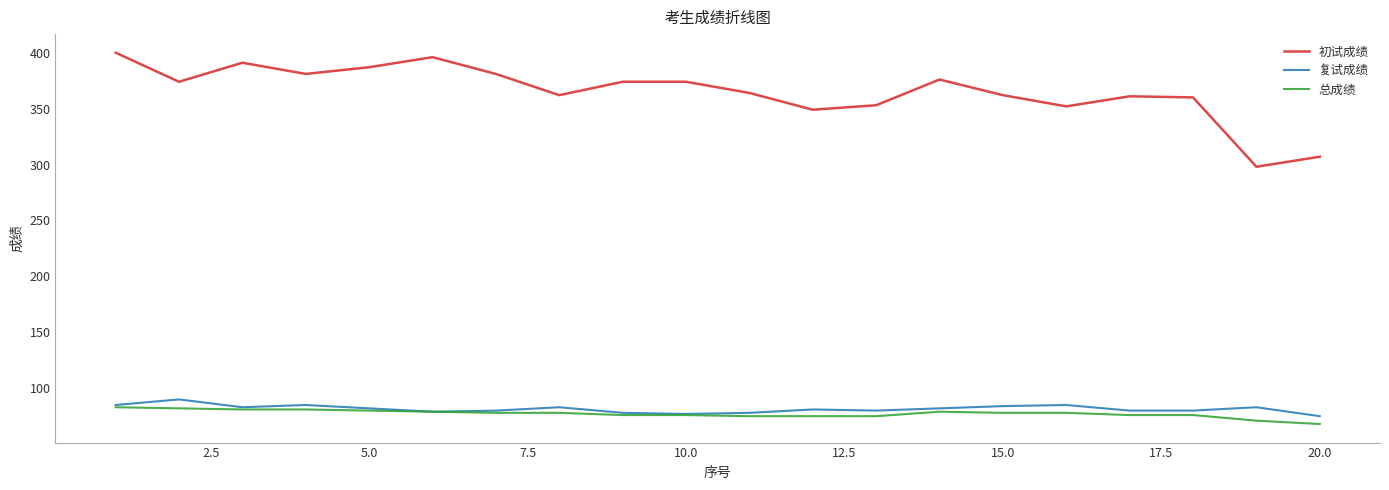

How many distinct data groups are displayed?

3